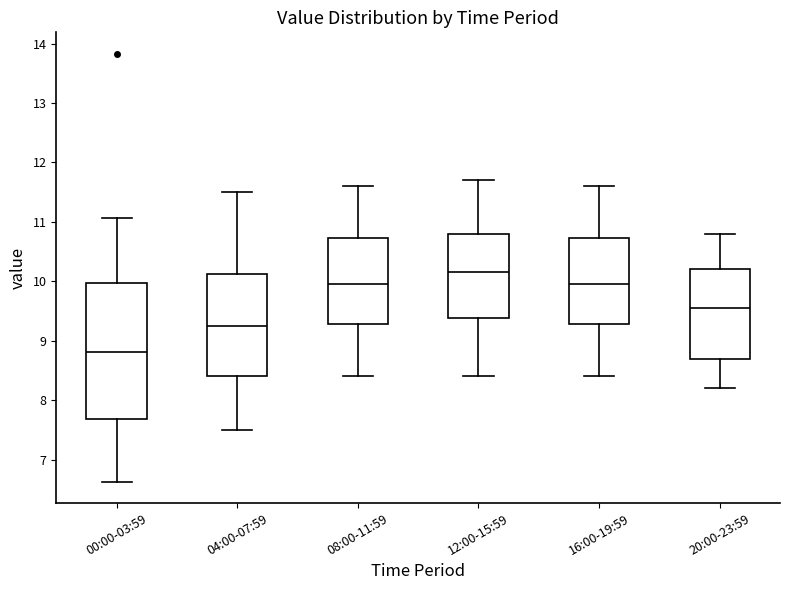

Reading left to right, read every box against the y-axis: the position of its median line, the range the box covers, and the ends of its whiskers. The values are not printed on the chart, so give them approximately, as read against the axis.

00:00-03:59: median 8.8, box 7.7 to 10.0, whiskers 6.6 to 11.1
04:00-07:59: median 9.3, box 8.4 to 10.1, whiskers 7.5 to 11.5
08:00-11:59: median 10.0, box 9.3 to 10.7, whiskers 8.4 to 11.6
12:00-15:59: median 10.2, box 9.4 to 10.8, whiskers 8.4 to 11.7
16:00-19:59: median 10.0, box 9.3 to 10.7, whiskers 8.4 to 11.6
20:00-23:59: median 9.6, box 8.7 to 10.2, whiskers 8.2 to 10.8